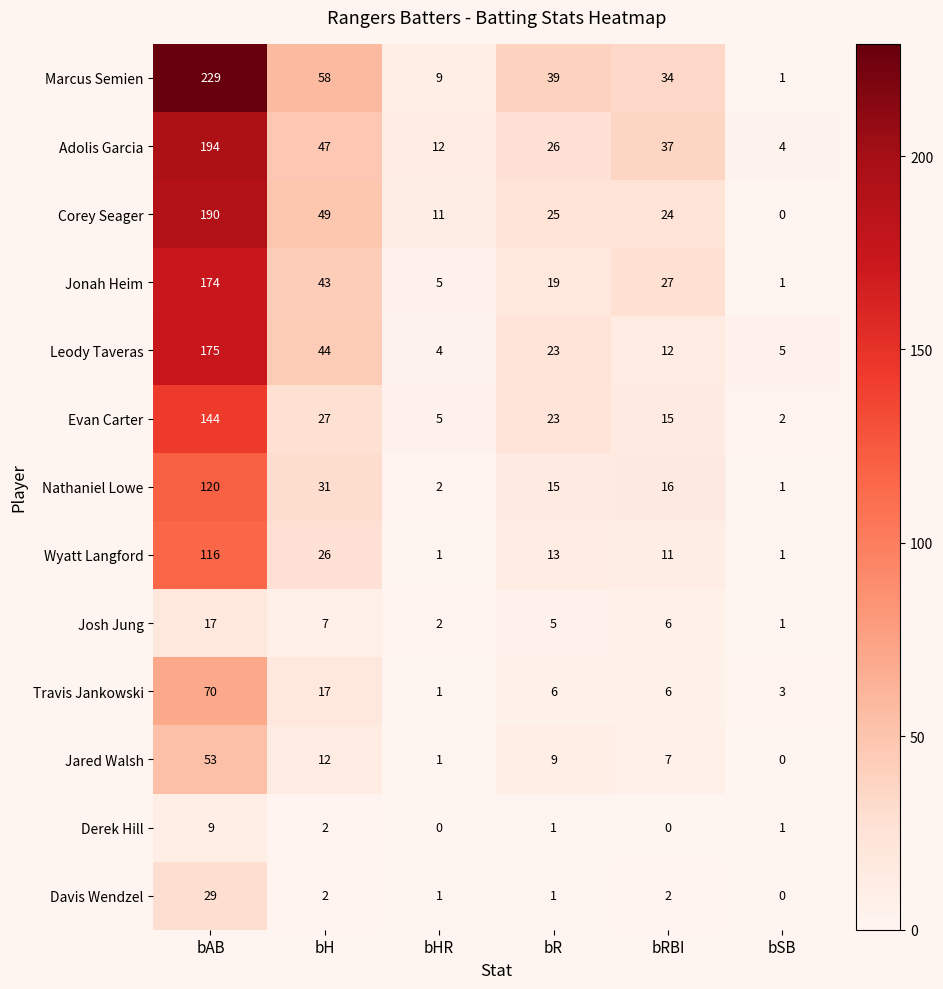

What is the total value across all series at bH?

365